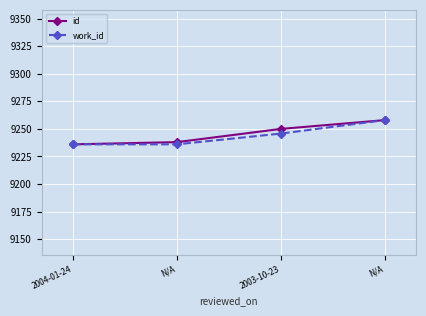

How many data points does each series have?

4